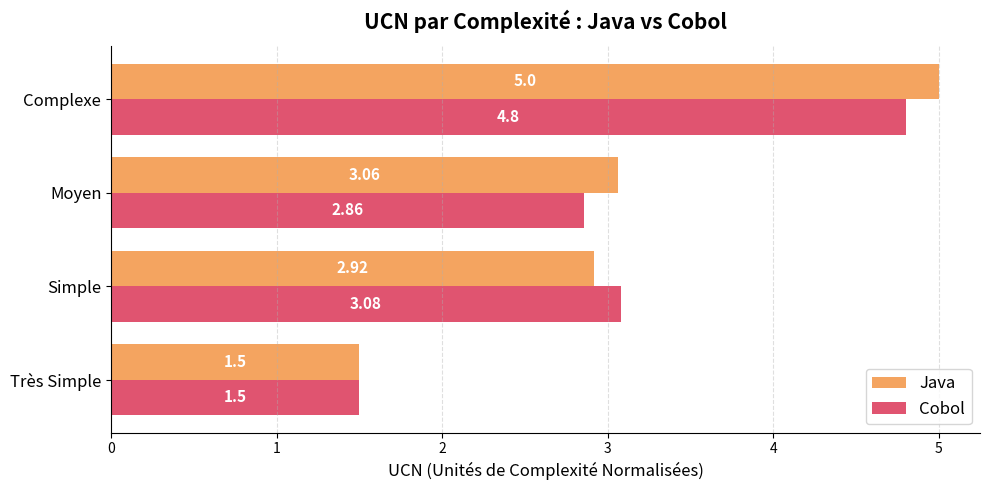

Which series has the largest total across all categories?

Java